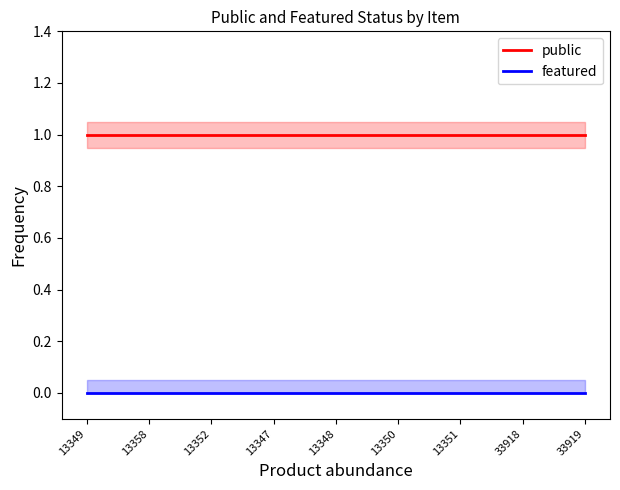

True or false: public has a value of 1 at 33918.

True